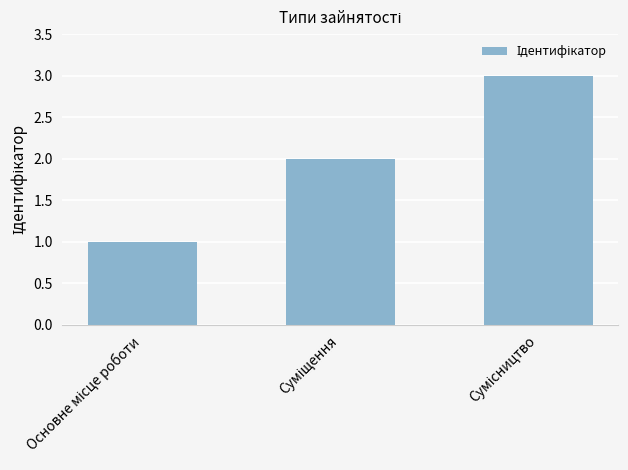

What is the greatest value displayed?

3